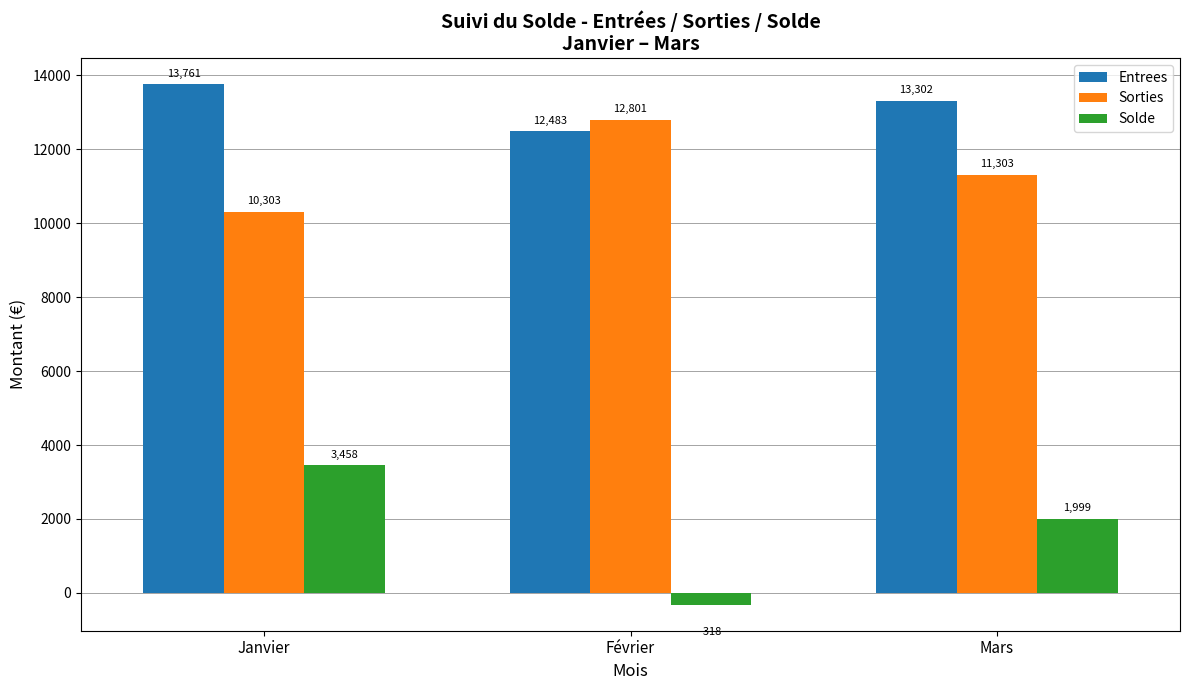

What position from the left is Mars?

3